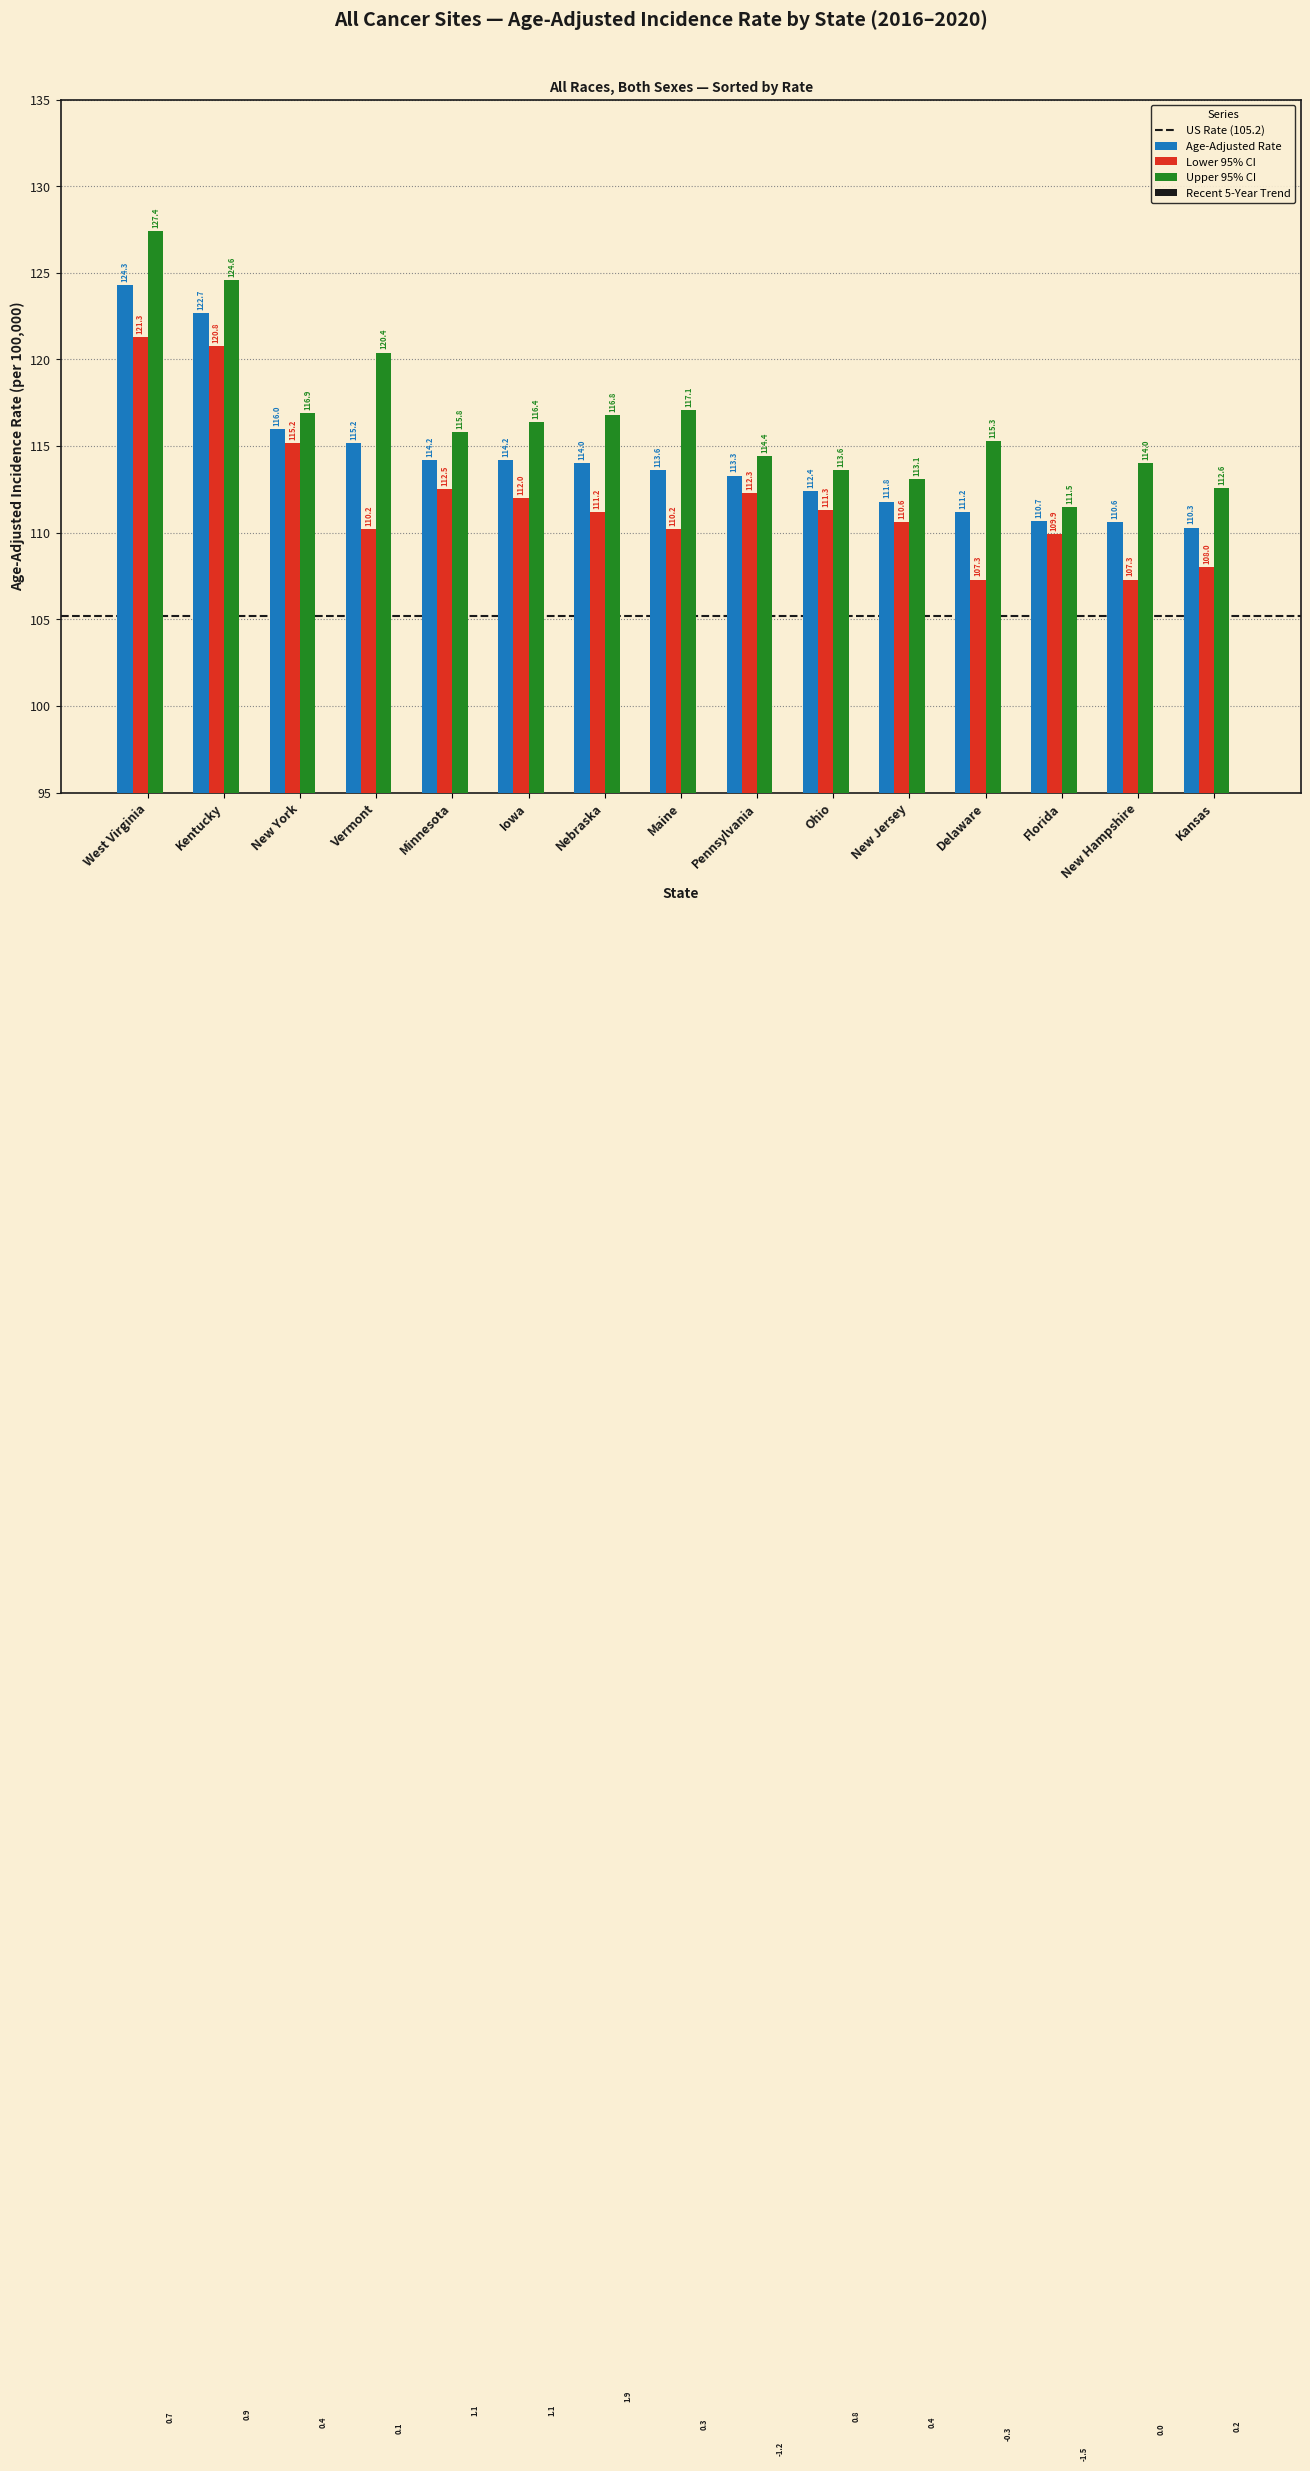

What is the label of the 1st bar from the right?

Kansas